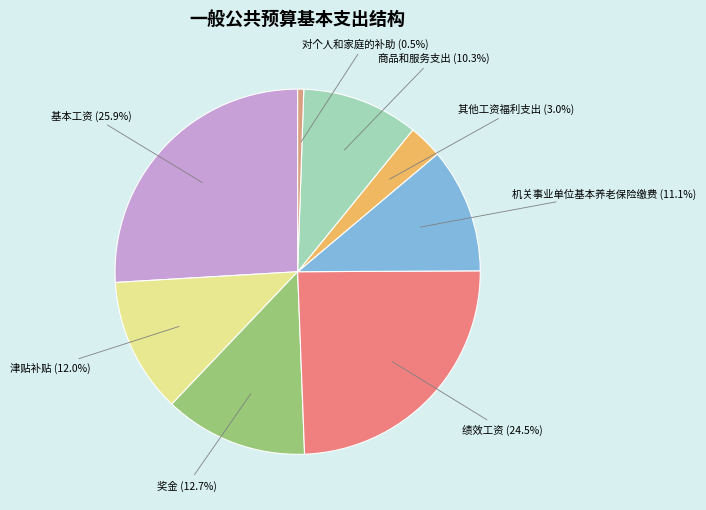

Does any single category account for the majority?

No